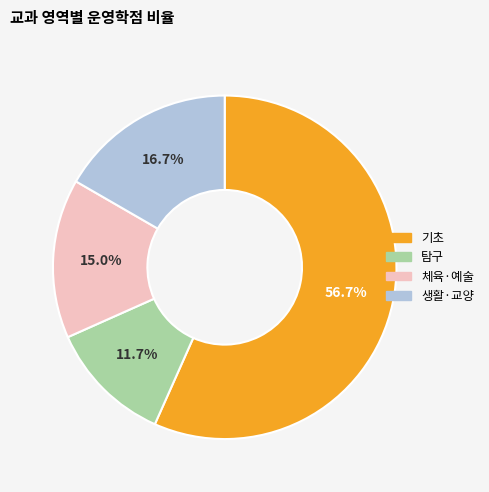

Rank the categories by value from lowest to highest.

탐구, 체육·예술, 생활·교양, 기초